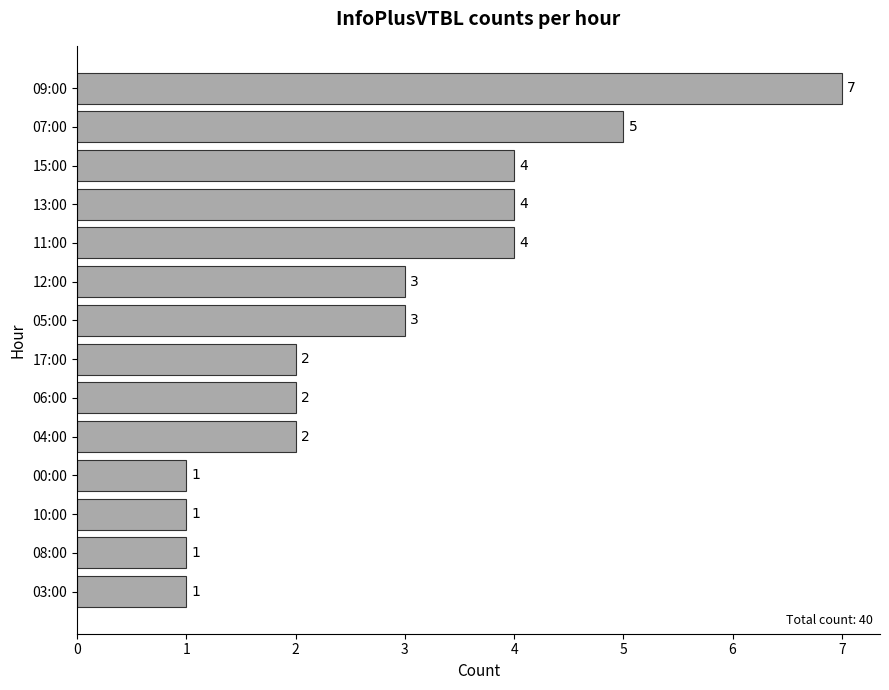

Between 15:00 and 03:00, which is larger?

15:00